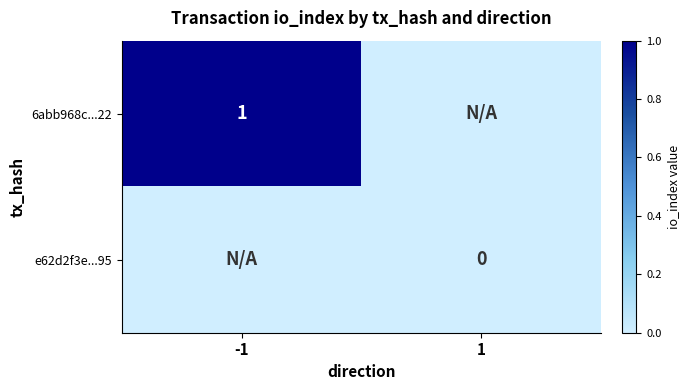

The 6abb968c...22 series shows 0 at -1. True or false?

False